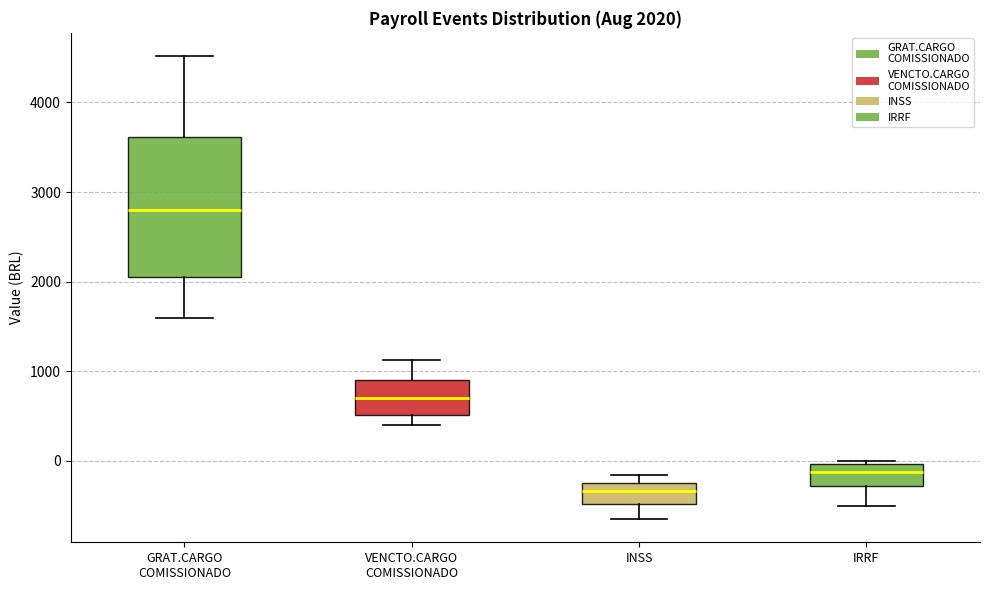

Which box is the tallest, from its lower edge to its upper edge?

GRAT.CARGO COMISSIONADO